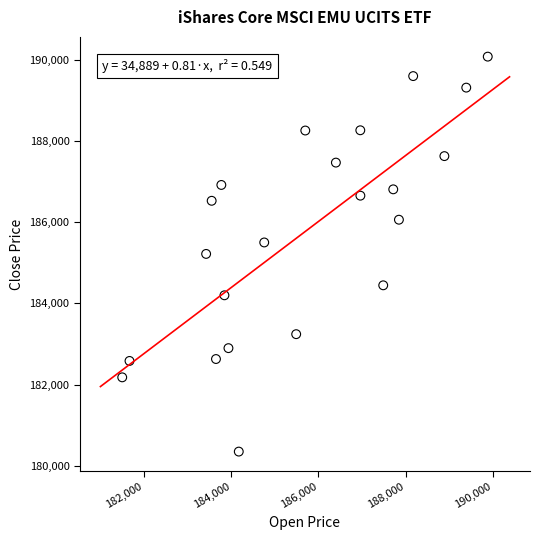

What is the range of X values (max minus min)?

8386